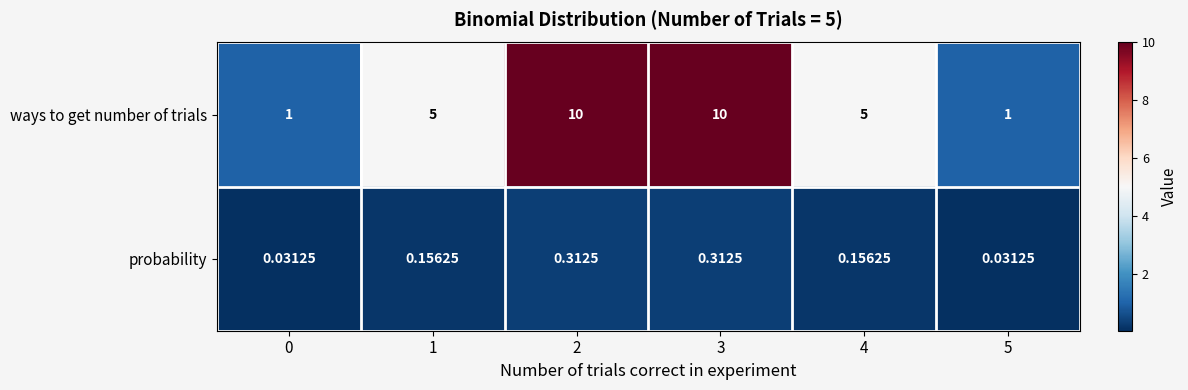

At 4, list the series in order from smallest to largest.

probability, ways to get number of trials